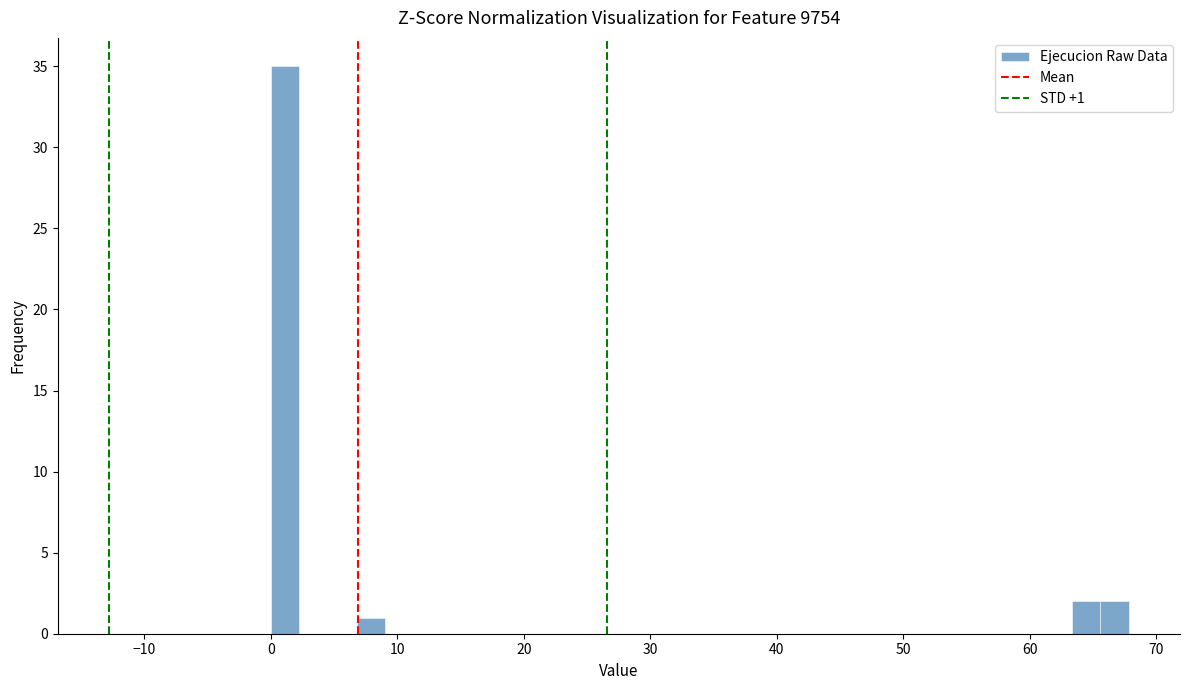

Around what value on the x-axis is the tallest bar? Give the approximate position of its centre, as read against the axis.

1